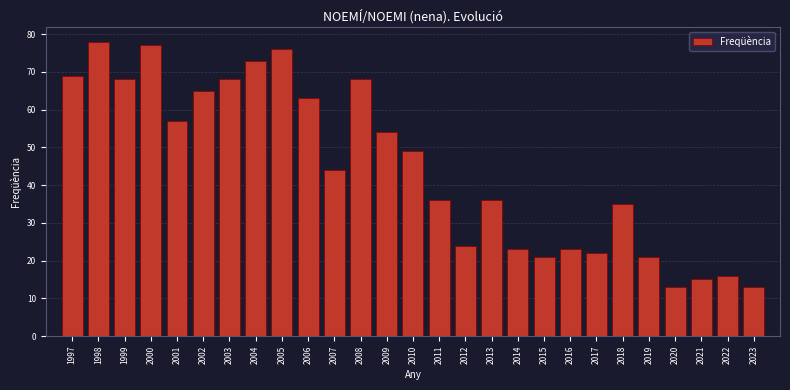

Reading left to right, what are all the values shown in this chart?

69	78	68	77	57	65	68	73	76	63	44	68	54	49	36	24	36	23	21	23	22	35	21	13	15	16	13